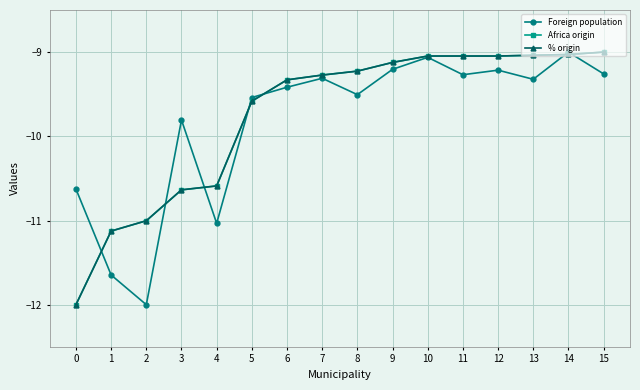

The value of Foreign population at 6 is -9.4. True or false?

True